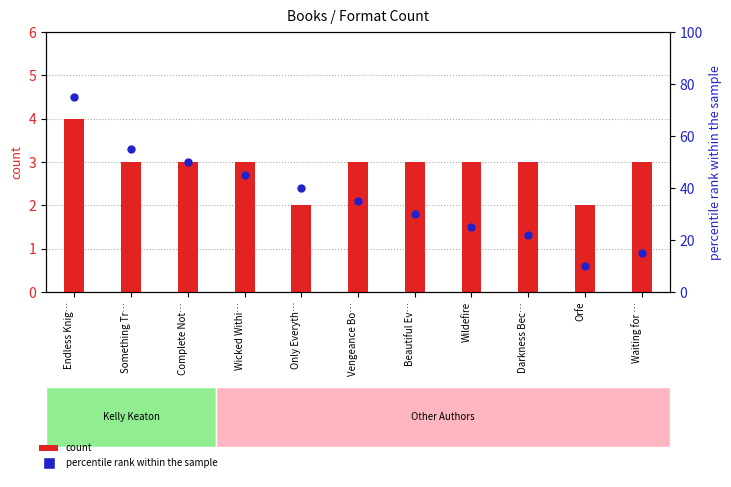

Which series contains the lowest Y value?

count